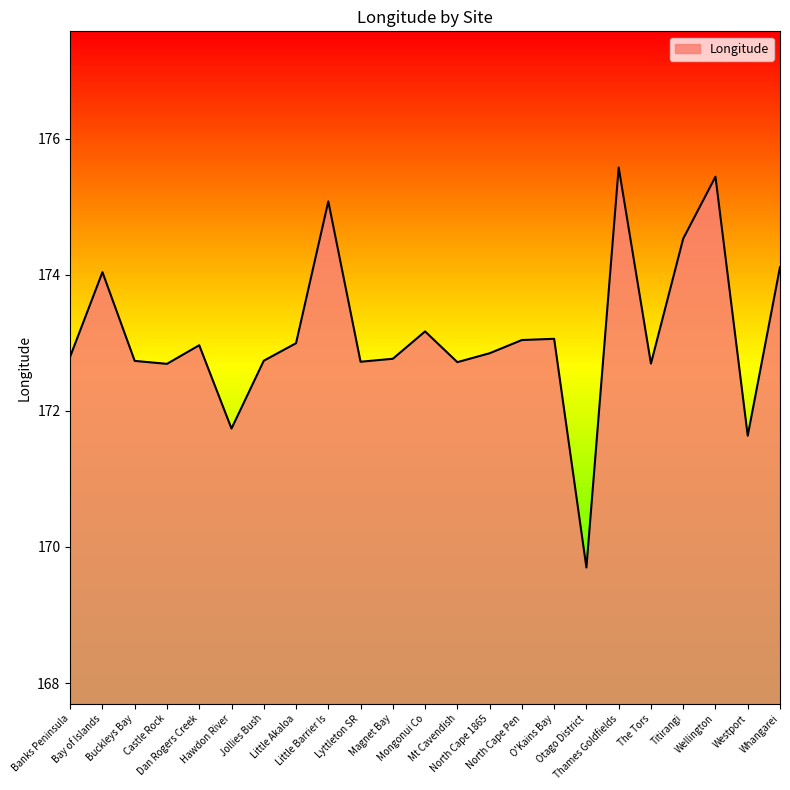

What value does the data have at Jollies Bush?

172.7